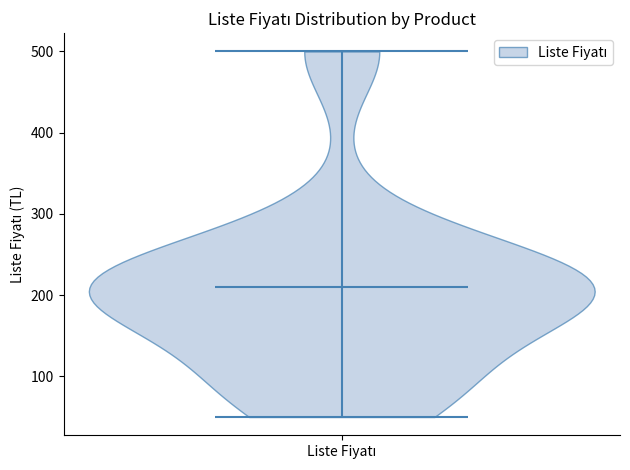

Read this violin plot against the y-axis: where its median line is, and the lowest and highest points the violin reaches. The values are not printed on the chart, so give them approximately, as read against the axis.

median line 210, lowest point 50, highest point 500